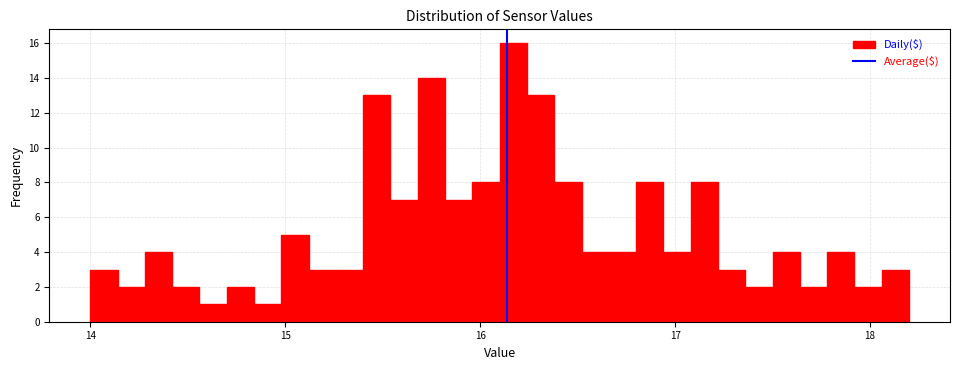

Around what value on the x-axis is the tallest bar? Give the approximate position of its centre, as read against the axis.

16.2